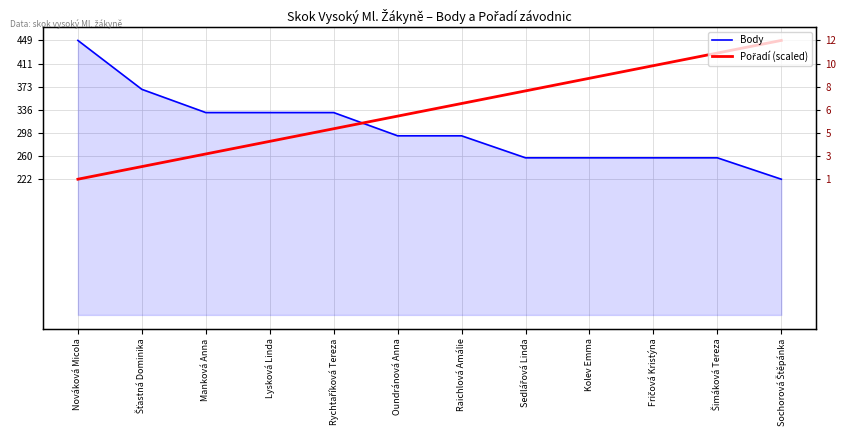

What is the difference between the Body values at Oundránová Anna and Sochorová Štěpánka?

71.0